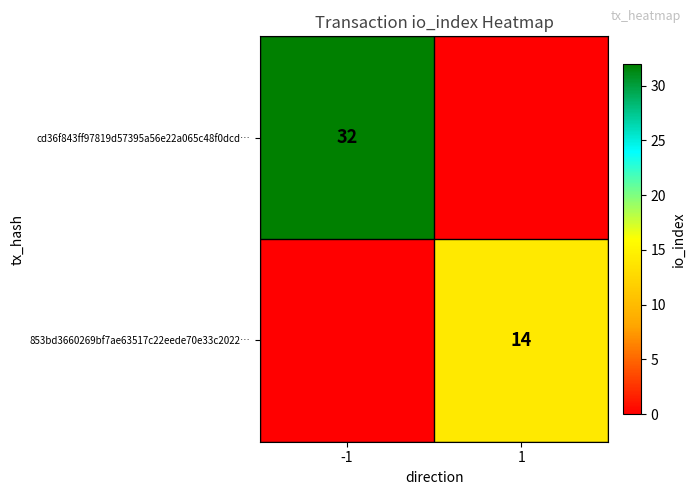

Is the value of cd36f843ff97819d57395a56e22a065c48f0dcd… at -1 greater than the value of 853bd3660269bf7ae63517c22eede70e33c2022… at 1?

Yes